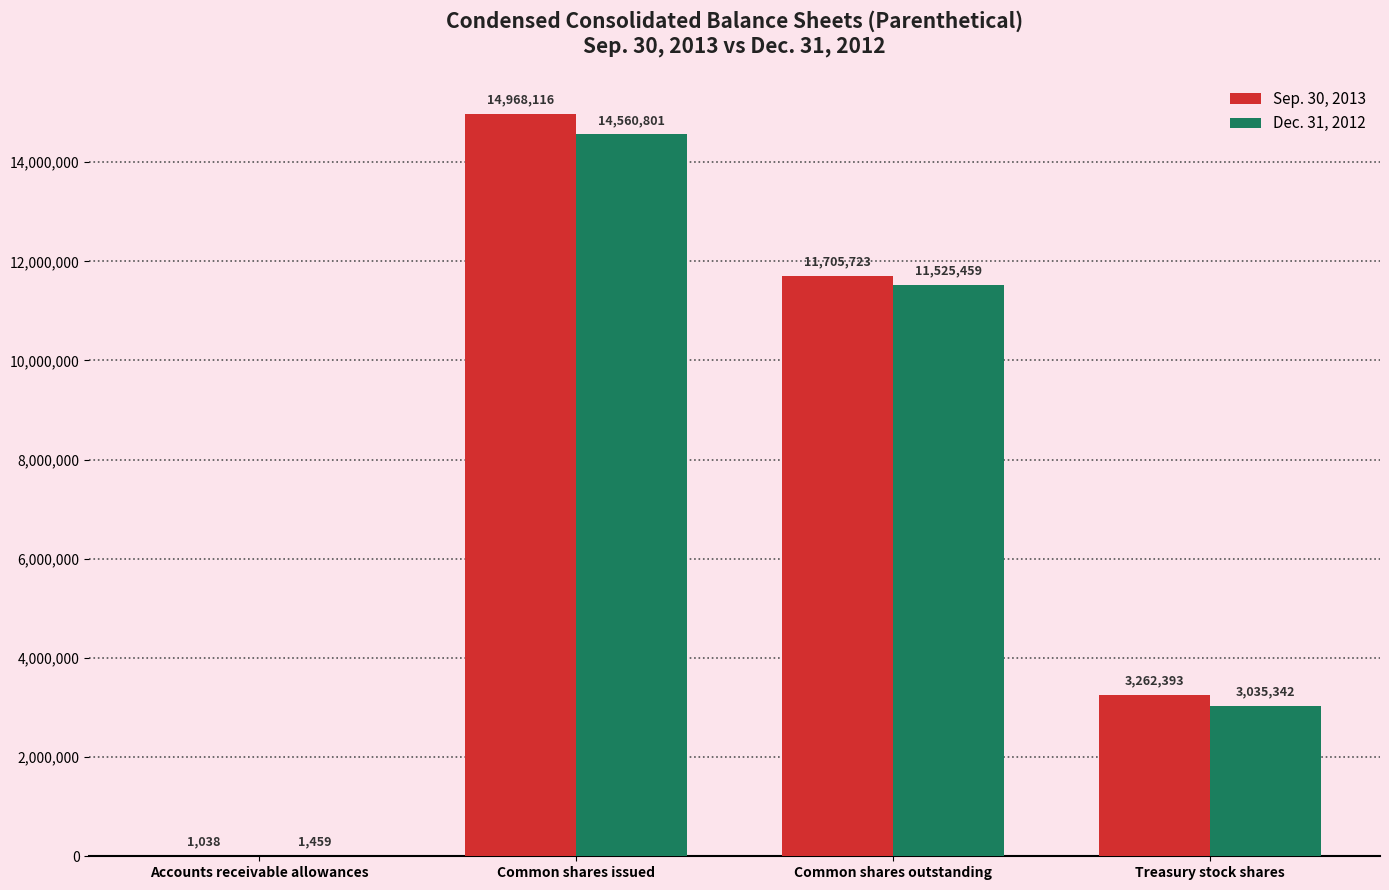

Where is Sep. 30, 2013 nearest to the value 7484577?

Common shares outstanding